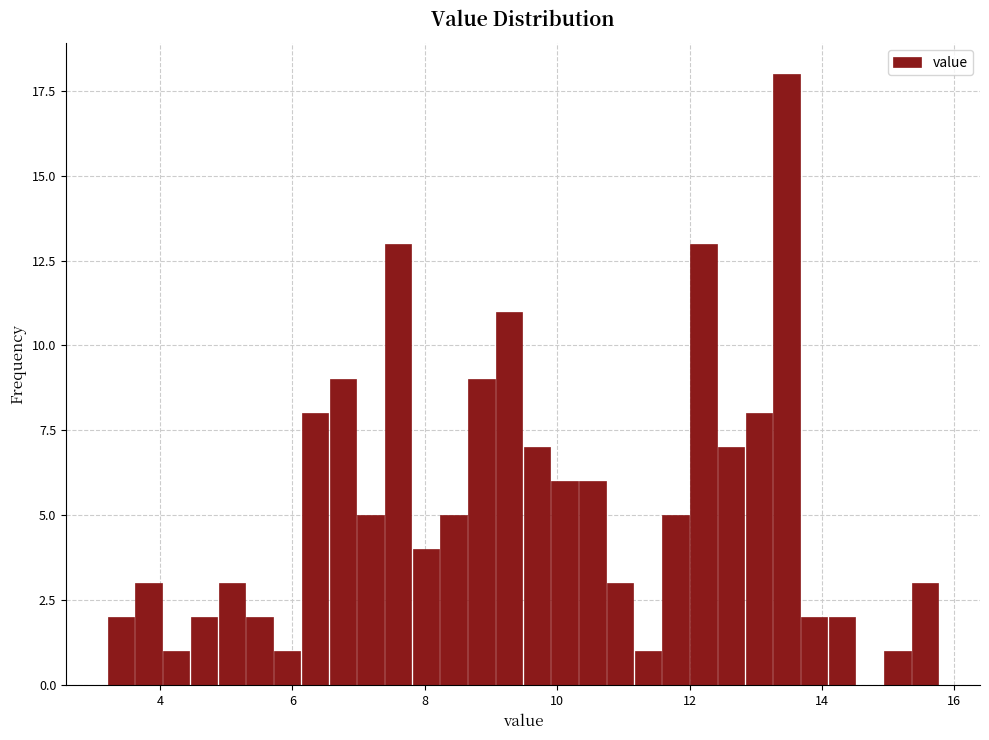

Read against the x-axis, roughly where is the centre of the tallest bar?

13.4